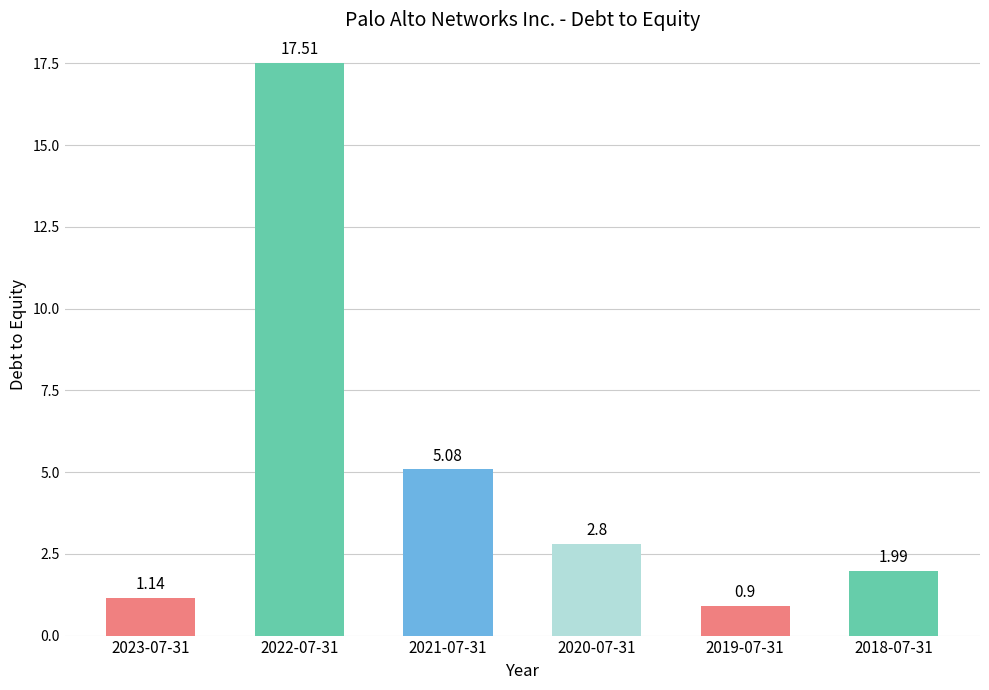

The chart shows a value of 1.7 at 2020-07-31. True or false?

False